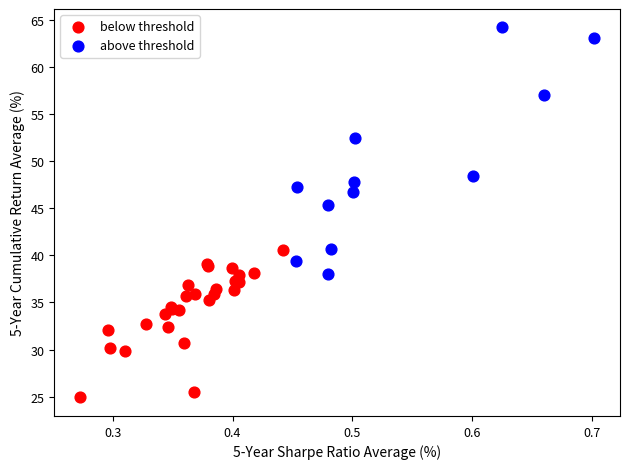

Which series has the largest Y range (max minus min)?

above threshold